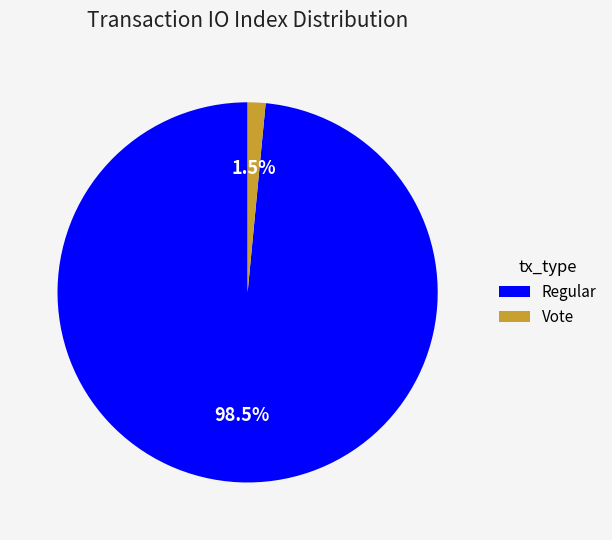

Between Vote and Regular, which is larger?

Regular